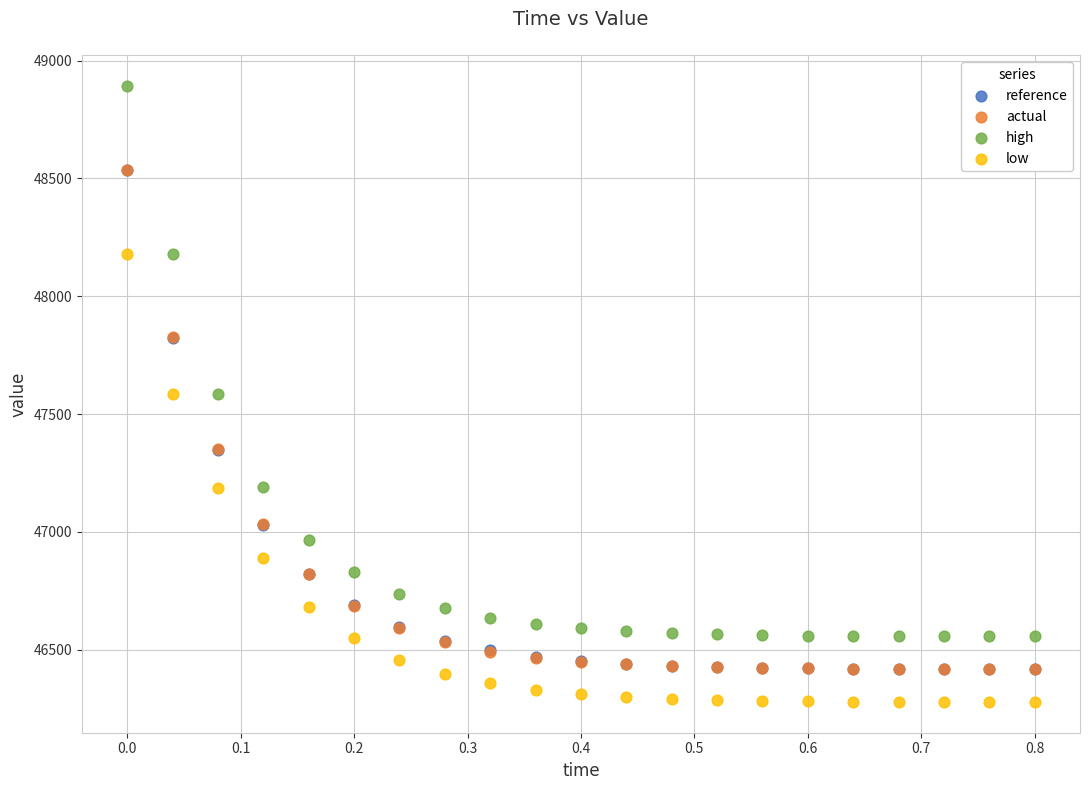

Which series has the largest Y range (max minus min)?

high